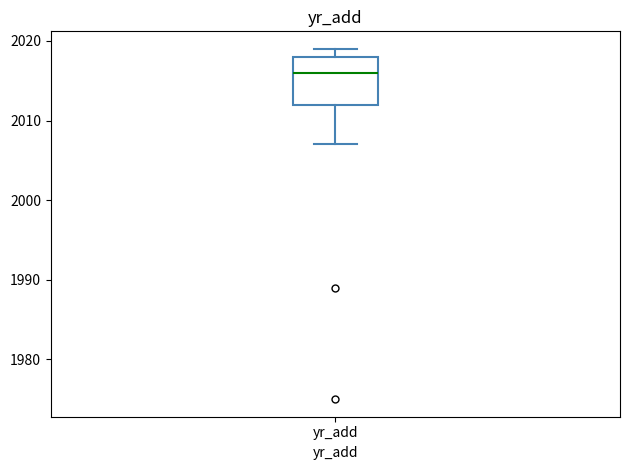

Where does the median line of the box for yr_add sit on the y-axis? The values are not printed on the chart, so give them approximately, as read against the axis.

2016